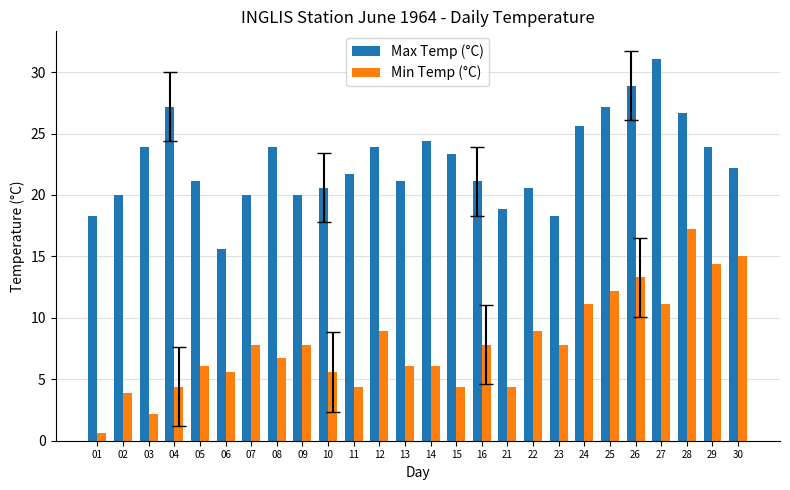

What are all the series names shown in the legend?

Max Temp (°C), Min Temp (°C)